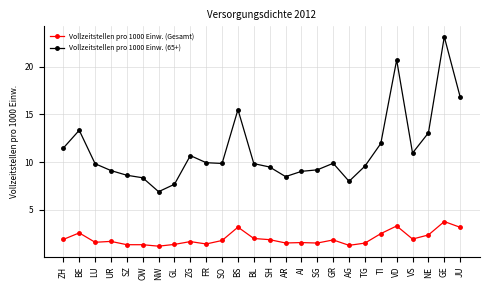

Where is the first local maximum for Vollzeitstellen pro 1000 Einw. (65+)?

BE